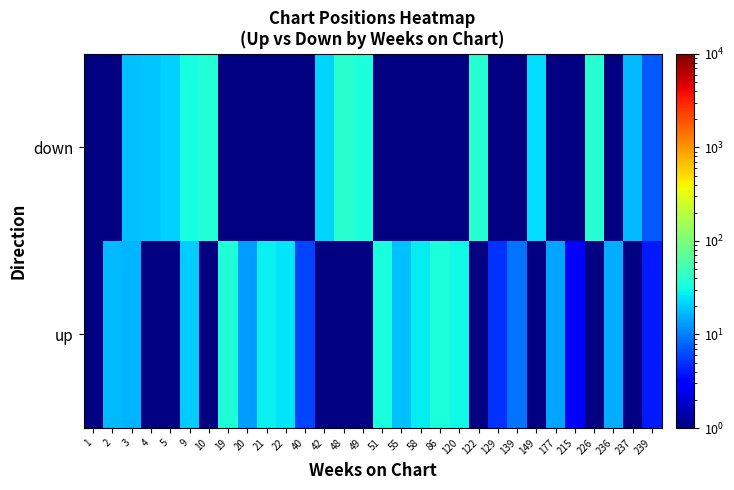

List the series in order of their peak value, highest first.

down, up